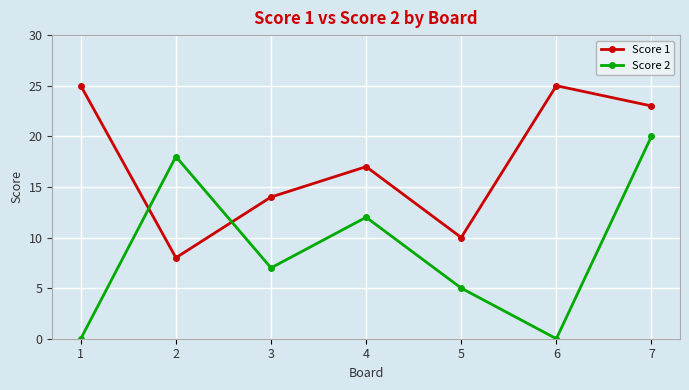

At which label does Score 1 first exceed 17?

1